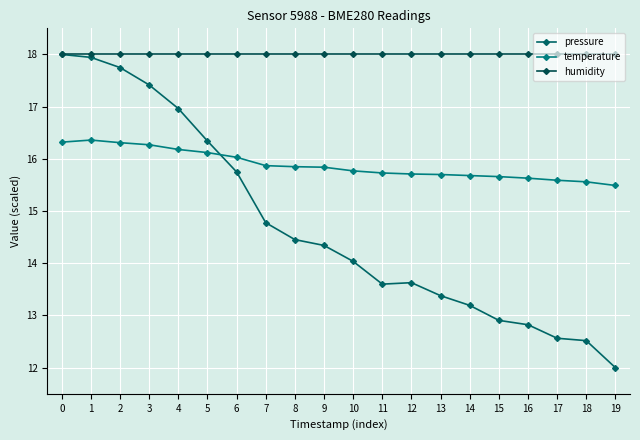

What is the difference between the highest and lowest values at 10?

4.0